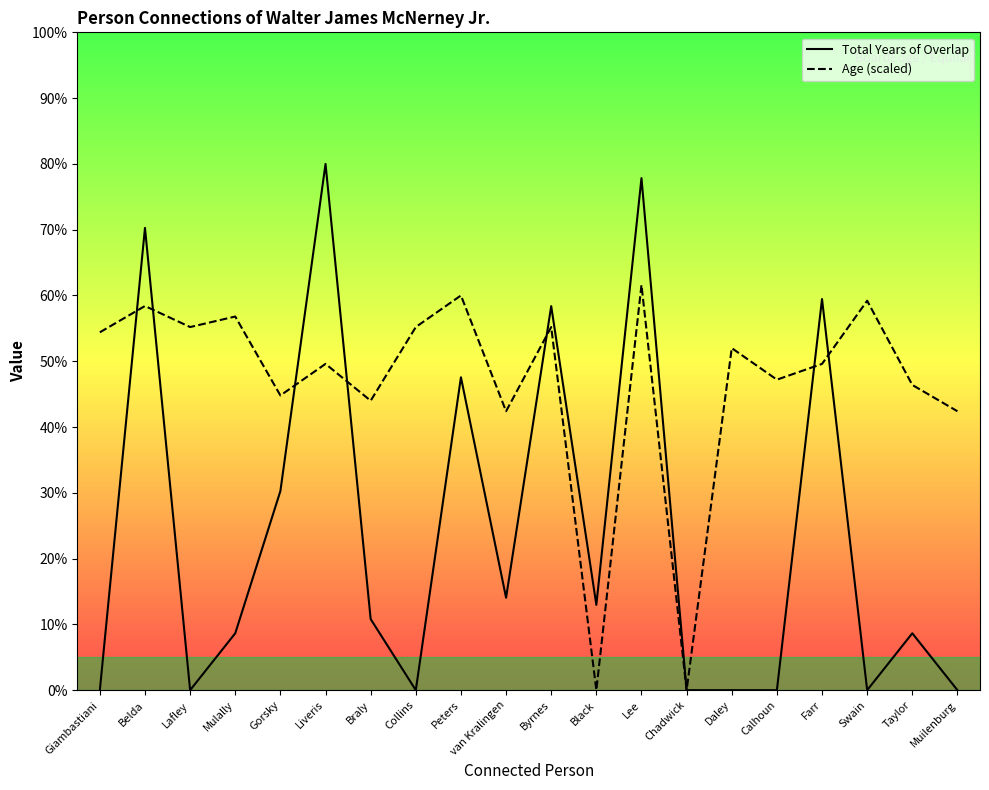

How many interior local valleys does the Total Years of Overlap series have?

5